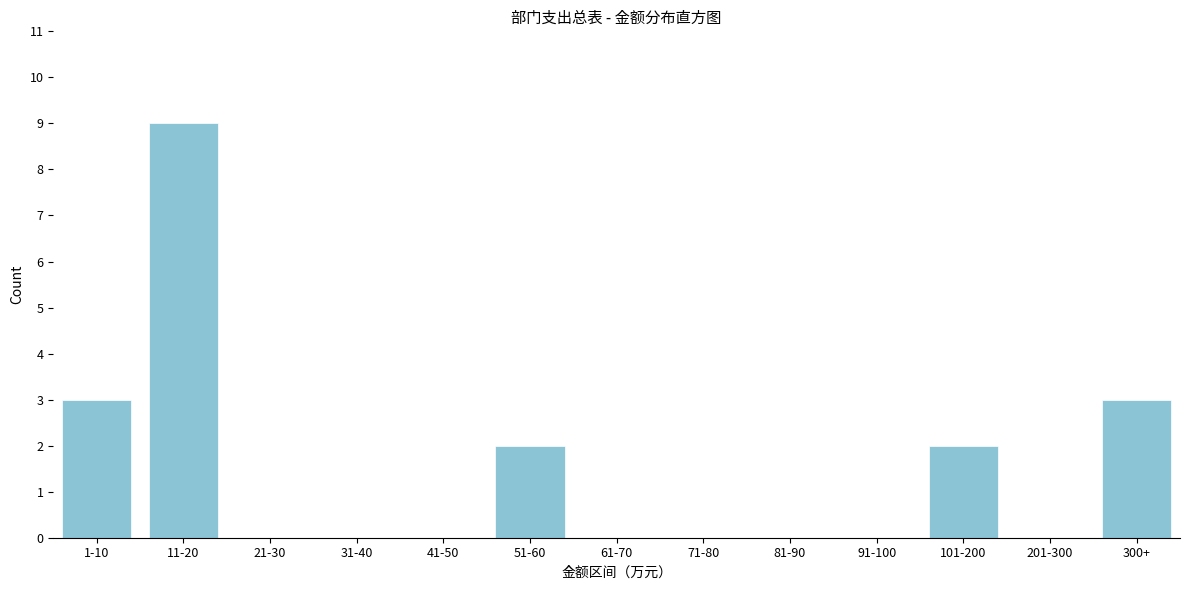

Reading right to left, transcribe all the data shown in this chart.

300+=3	201-300=0	101-200=2	91-100=0	81-90=0	71-80=0	61-70=0	51-60=2	41-50=0	31-40=0	21-30=0	11-20=9	1-10=3